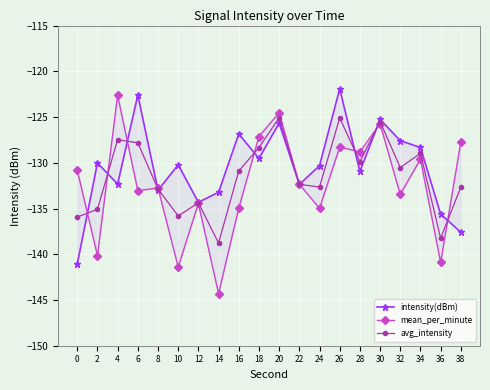

Reading left to right, list all the values displayed in this chart.

intensity(dBm): -141.1	-130.0	-132.3	-122.6	-133.0	-130.2	-134.3	-133.2	-126.8	-129.5	-125.7	-132.4	-130.3	-121.9	-130.9	-125.3	-127.6	-128.3	-135.6	-137.6
mean_per_minute: -130.8	-140.1	-122.6	-133.0	-132.8	-141.4	-134.4	-144.3	-135.0	-127.1	-124.5	-132.3	-135.0	-128.3	-128.8	-125.7	-133.5	-129.6	-140.9	-127.7
avg_intensity: -135.9	-135.1	-127.5	-127.8	-132.9	-135.8	-134.4	-138.8	-130.9	-128.3	-125.1	-132.4	-132.7	-125.1	-129.9	-125.5	-130.5	-129.0	-138.3	-132.7